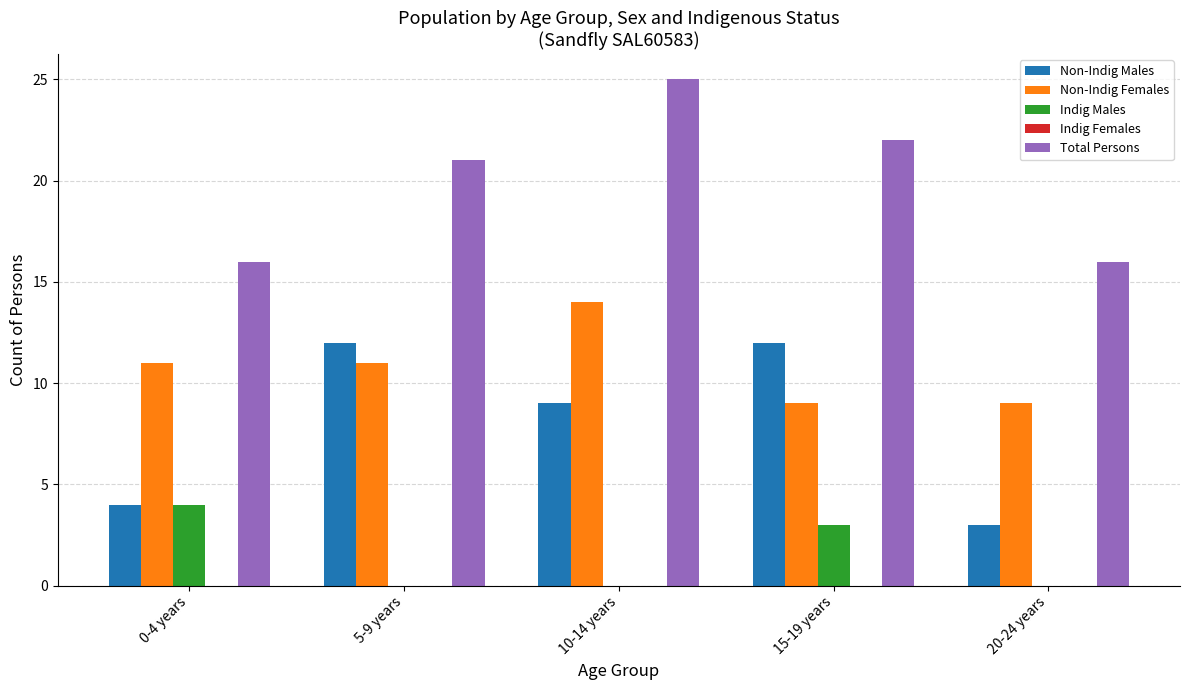

Which series changed the most between 10-14 years and 20-24 years?

Total Persons